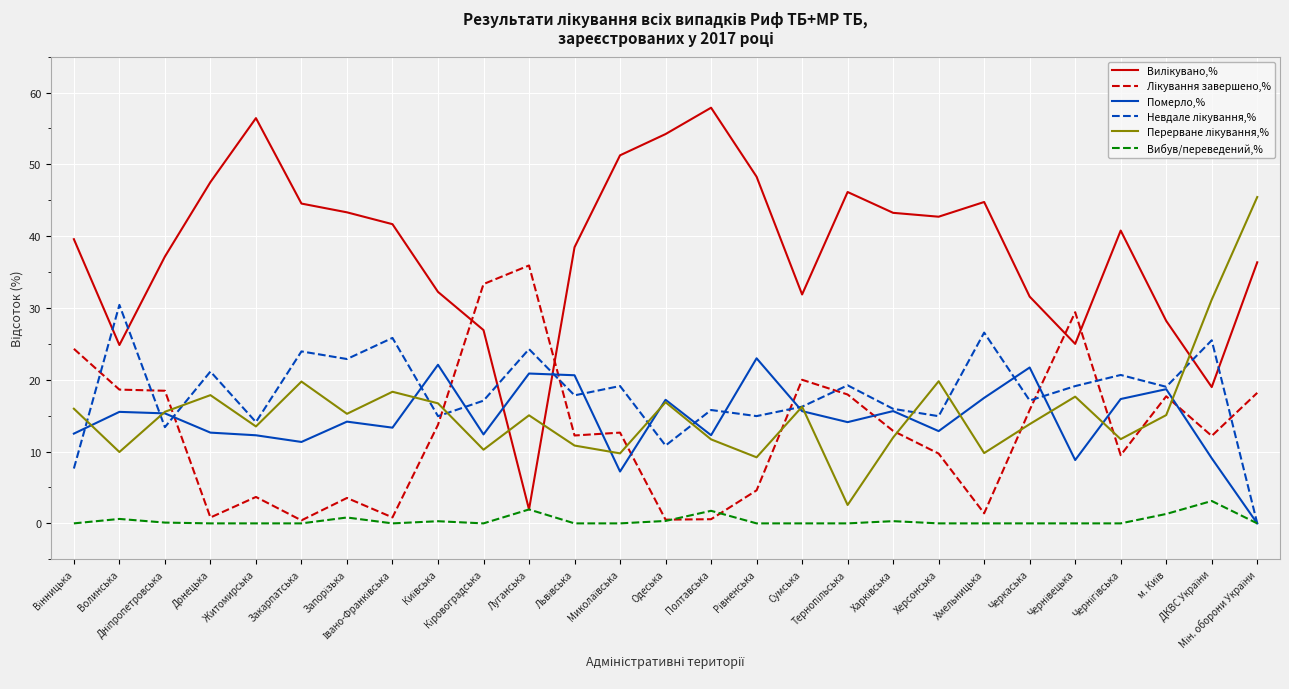

What is the greatest value displayed?

57.9